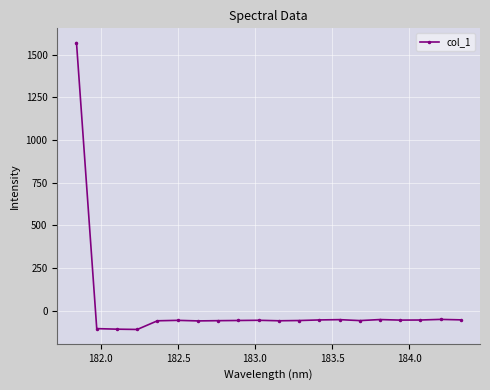

True or false: there are more than 2 points higher than both neighbors.

True